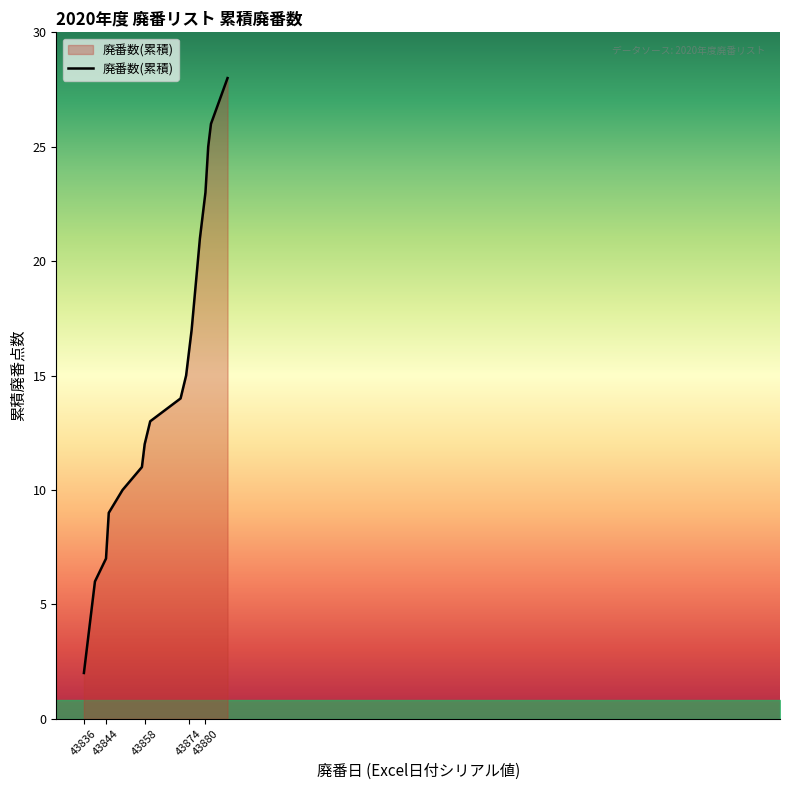

What is the maximum value shown in the chart?

28